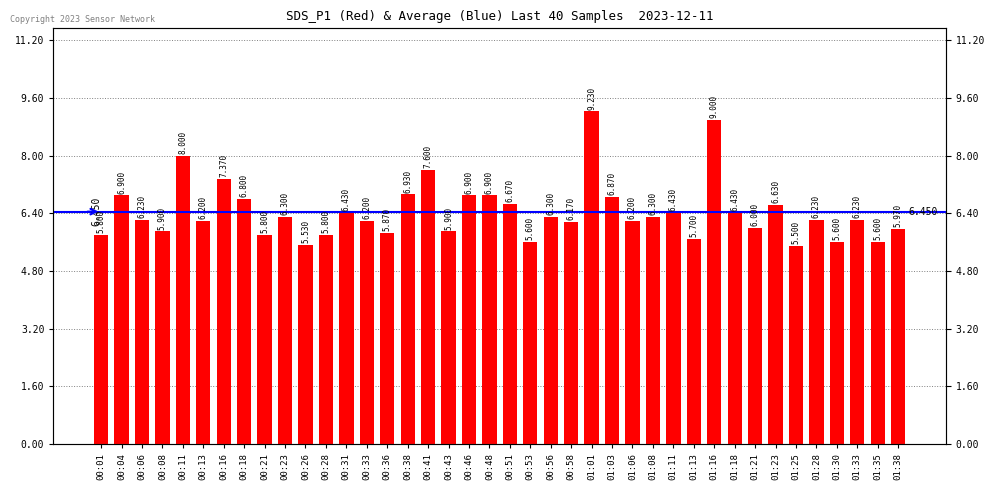

The chart shows a value of 8.5 at 01:11. True or false?

False